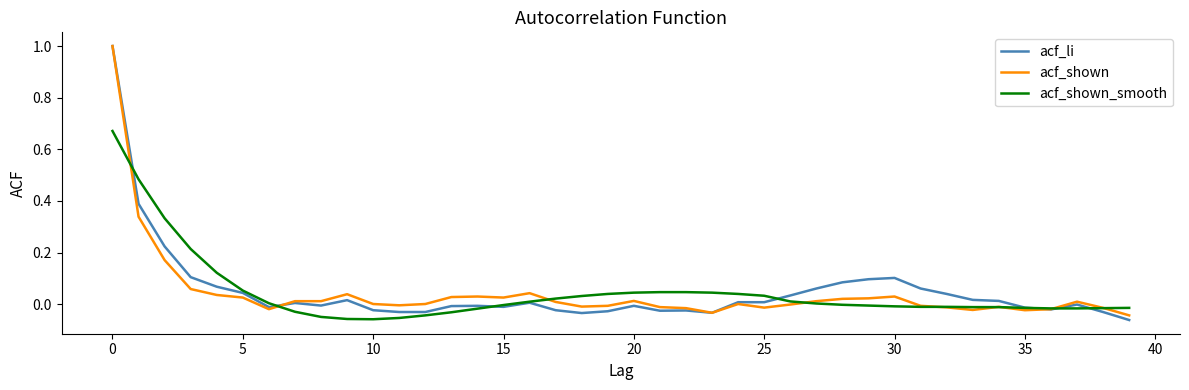

What is the highest value of the acf_li series?

1.0